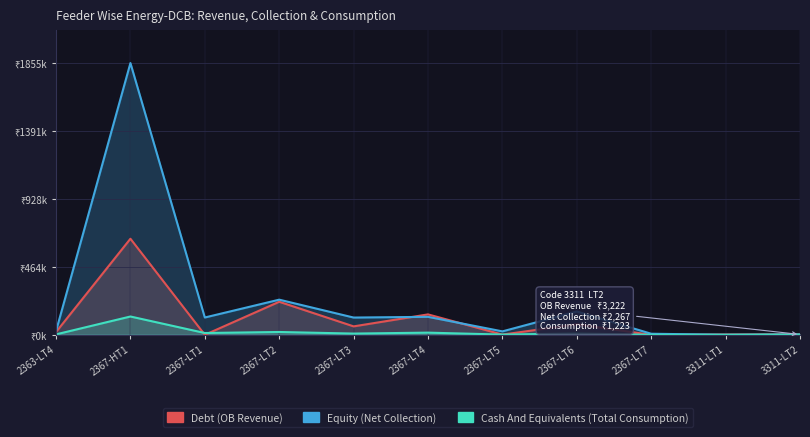

List the labels in order of Cash And Equivalents (Total Consumption) value, largest first.

2367-HT1, 2367-LT2, 2367-LT4, 2367-LT1, 2367-LT6, 2367-LT3, 2363-LT4, 2367-LT5, 3311-LT2, 2367-LT7, 3311-LT1